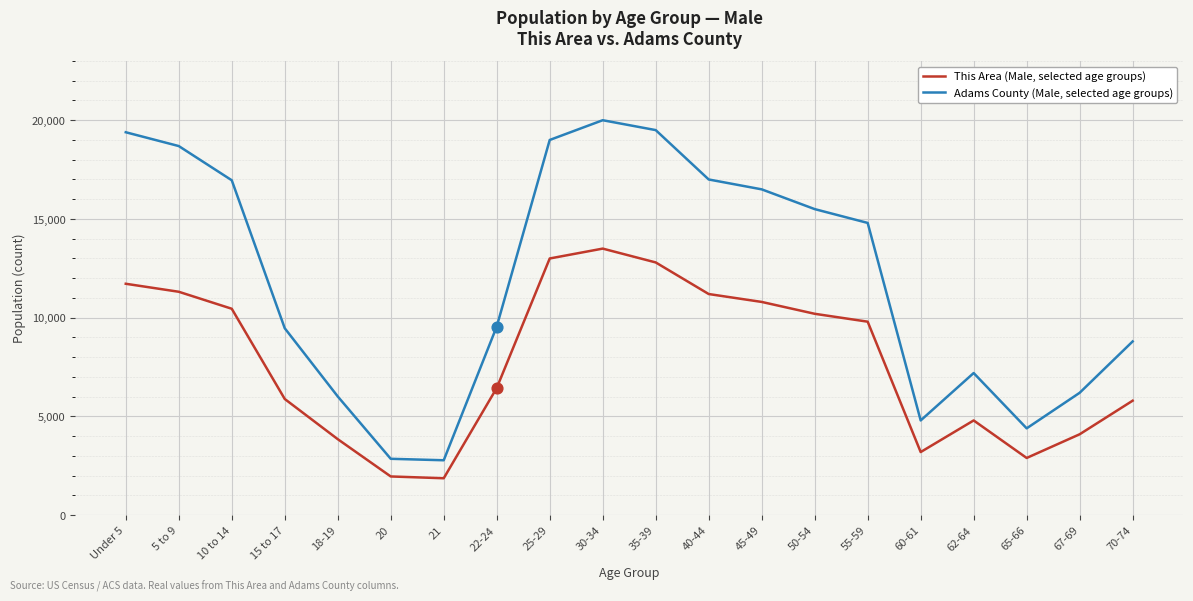

Which series changed the most between 45-49 and 70-74?

Adams County (Male, selected age groups)